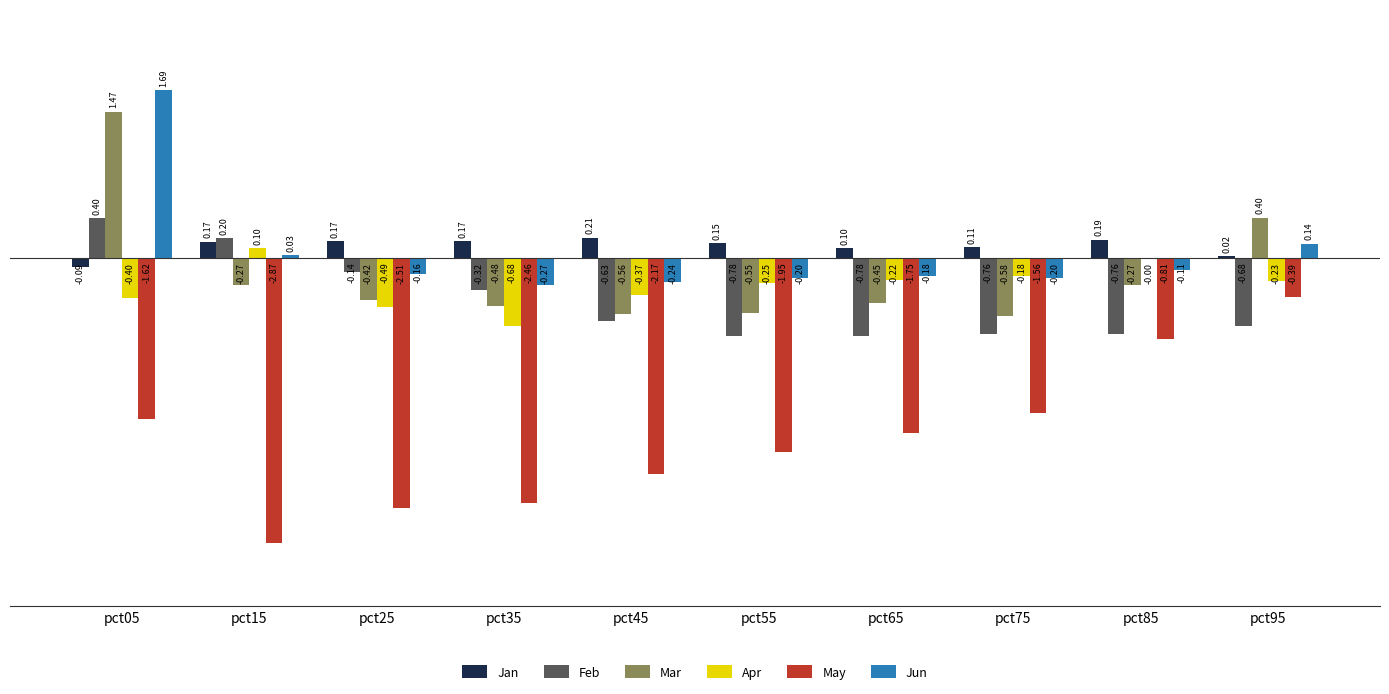

What is the sum of all Jun values?

0.5